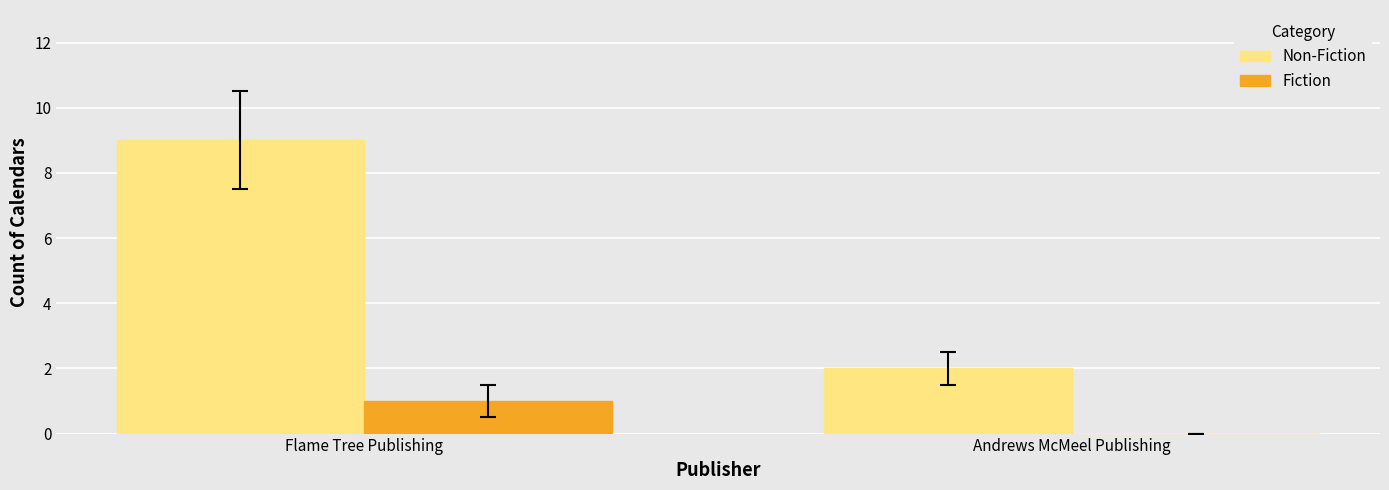

At which label does Fiction reach its peak?

Flame Tree Publishing